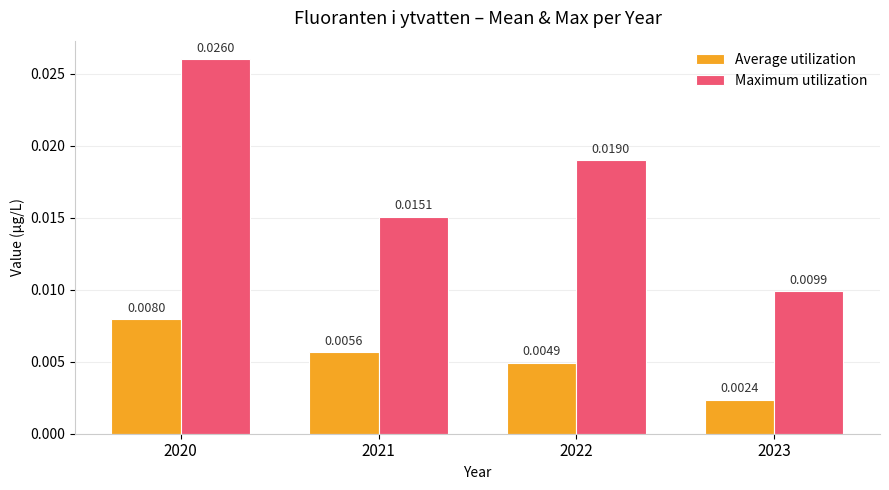

Which series has the largest range (max minus min)?

Maximum utilization